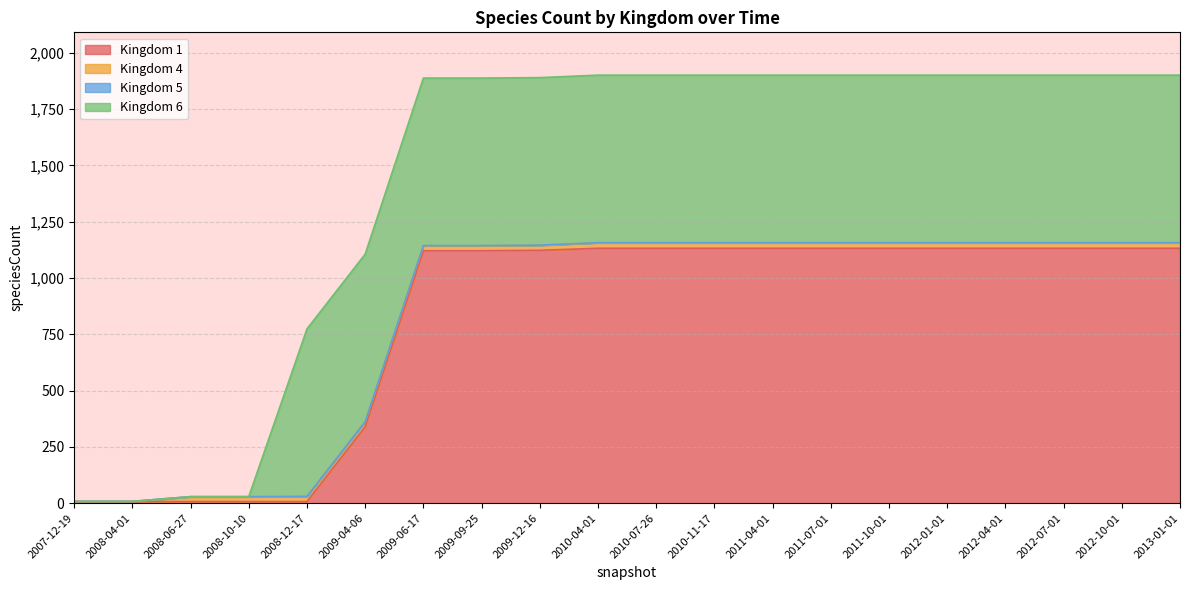

List the labels in order of 5 value, smallest first.

2007-12-19, 2008-04-01, 2008-06-27, 2008-10-10, 2008-12-17, 2009-04-06, 2009-06-17, 2009-09-25, 2009-12-16, 2010-04-01, 2010-07-26, 2010-11-17, 2011-04-01, 2011-07-01, 2011-10-01, 2012-01-01, 2012-04-01, 2012-07-01, 2012-10-01, 2013-01-01